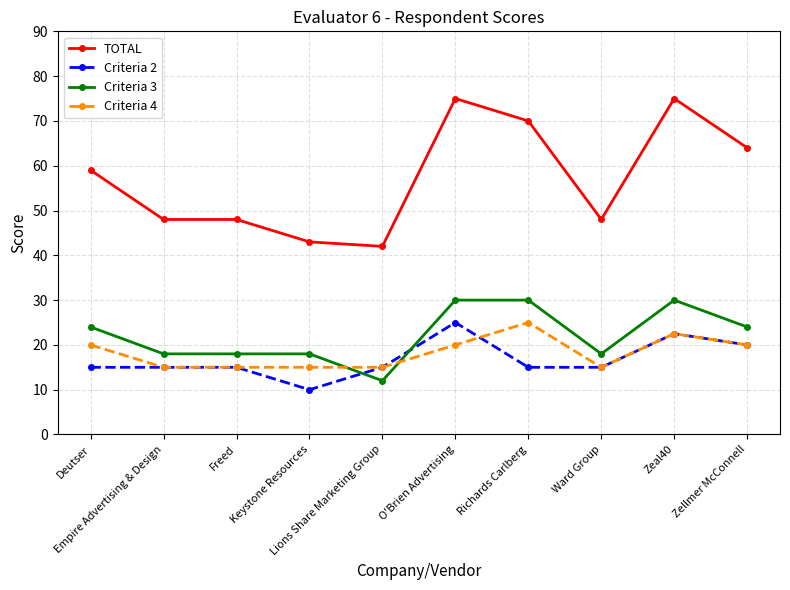

What are all the series names shown in the legend?

TOTAL, Criteria 2, Criteria 3, Criteria 4